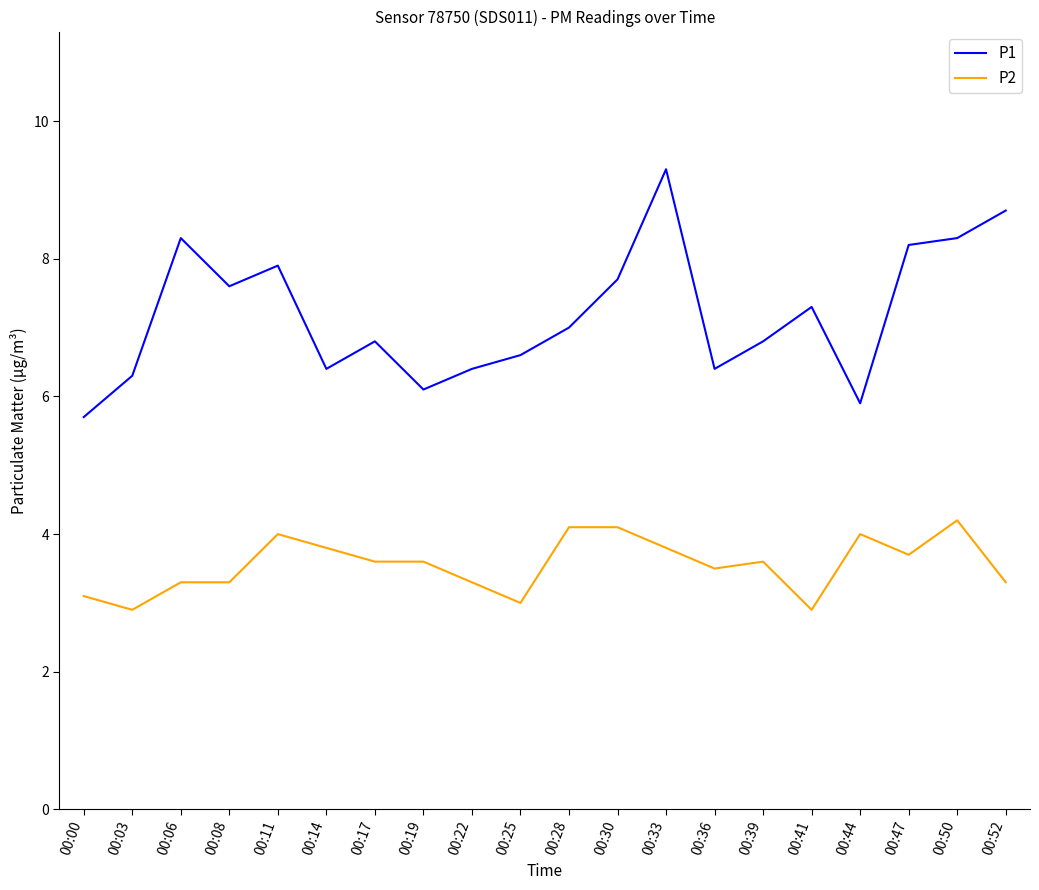

What is the difference between the P1 values at 00:28 and 00:14?

0.6